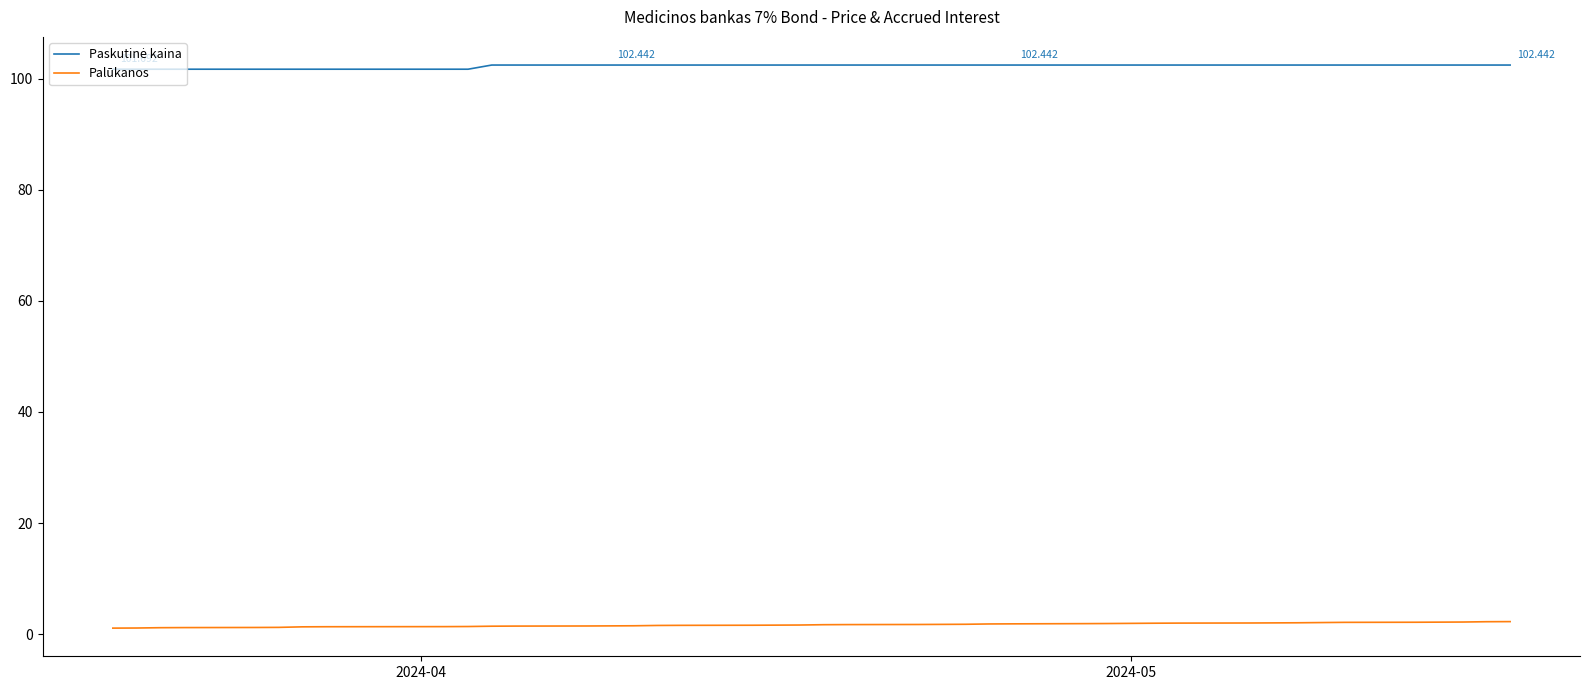

At which label does Paskutinė kaina reach its minimum?

2024-04